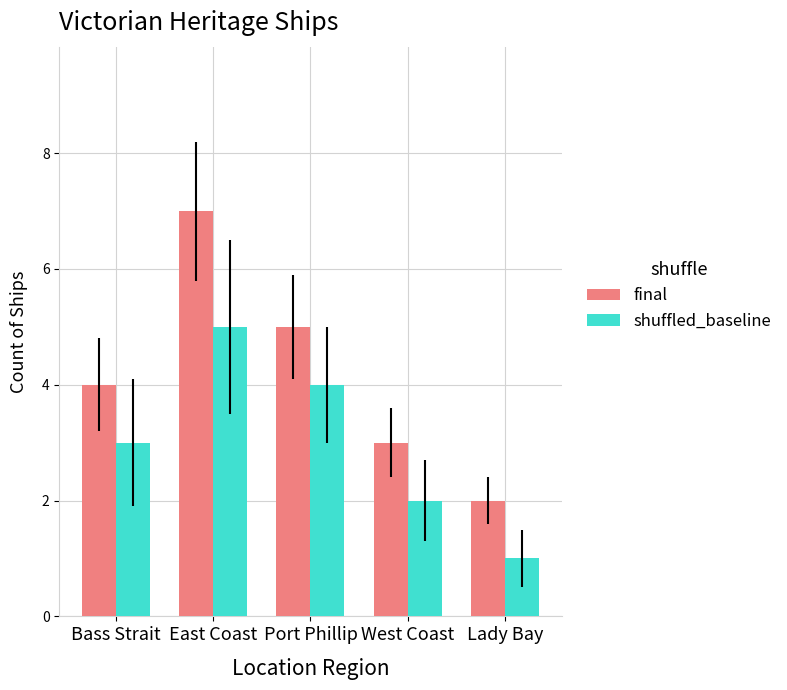

What is the label of the 2nd bar from the left?

East Coast